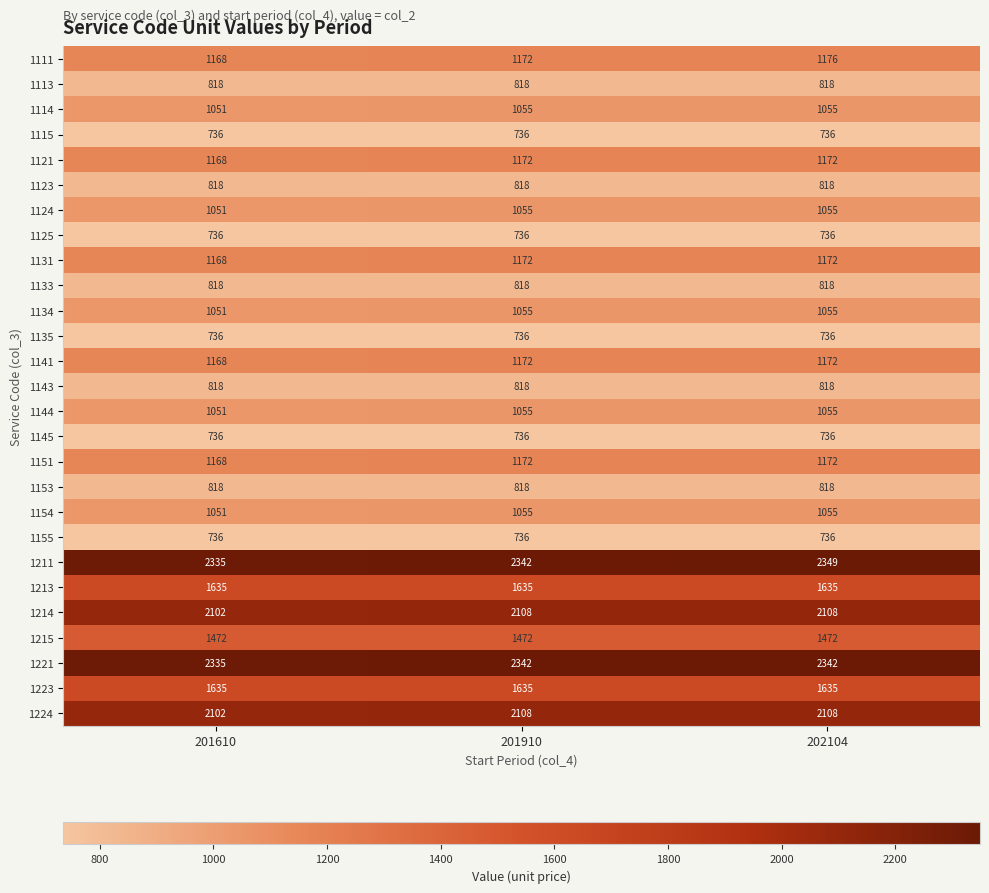

Count the 1111 values in the range 1168 to 1176.

3